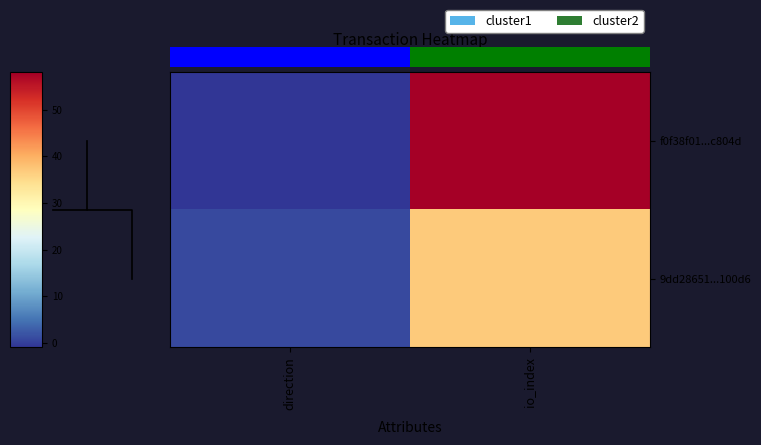

At which category is the sum across all series the highest?

io_index